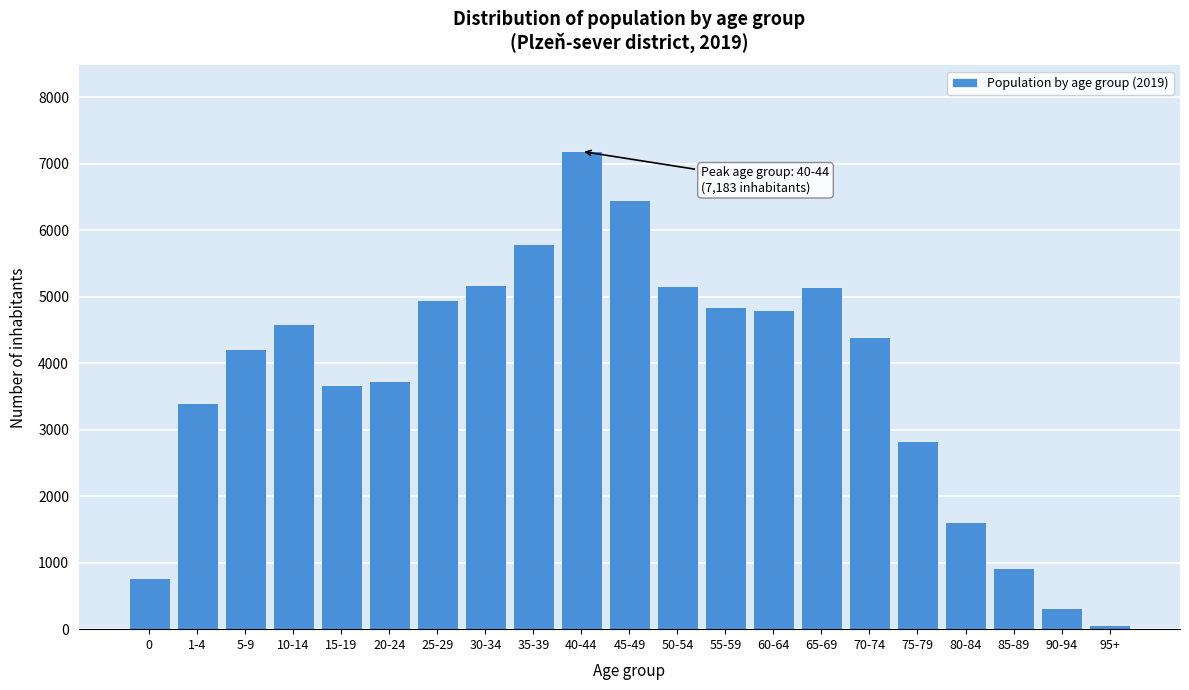

What is the label of the 19th bar from the right?

5-9